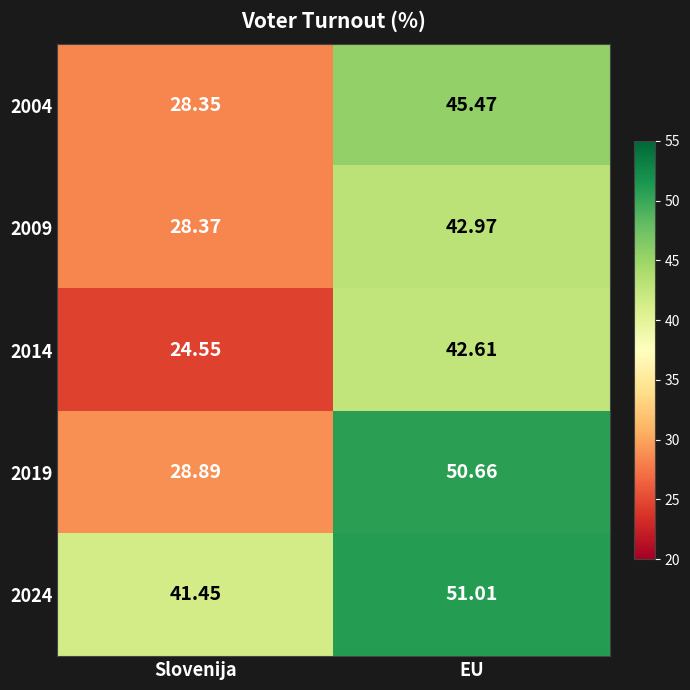

Between Slovenija and EU, which series saw the biggest shift?

2019